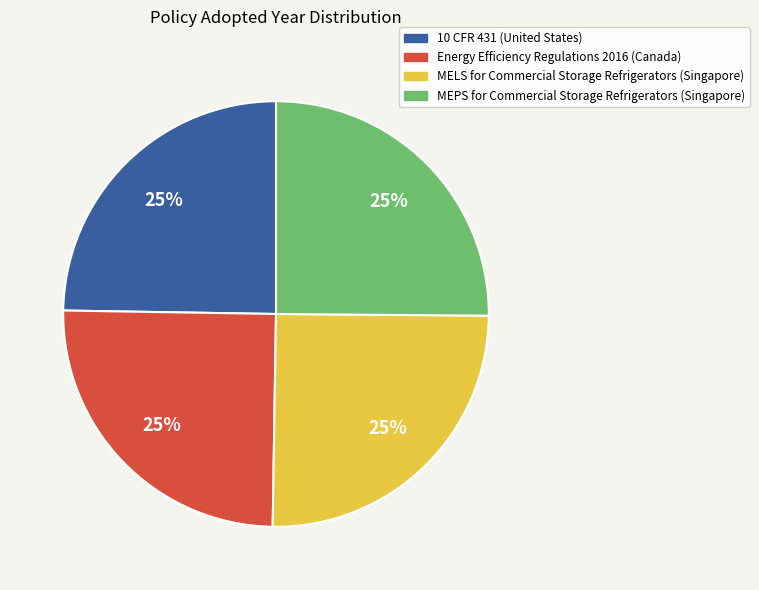

Count the number of slices in the pie.

4